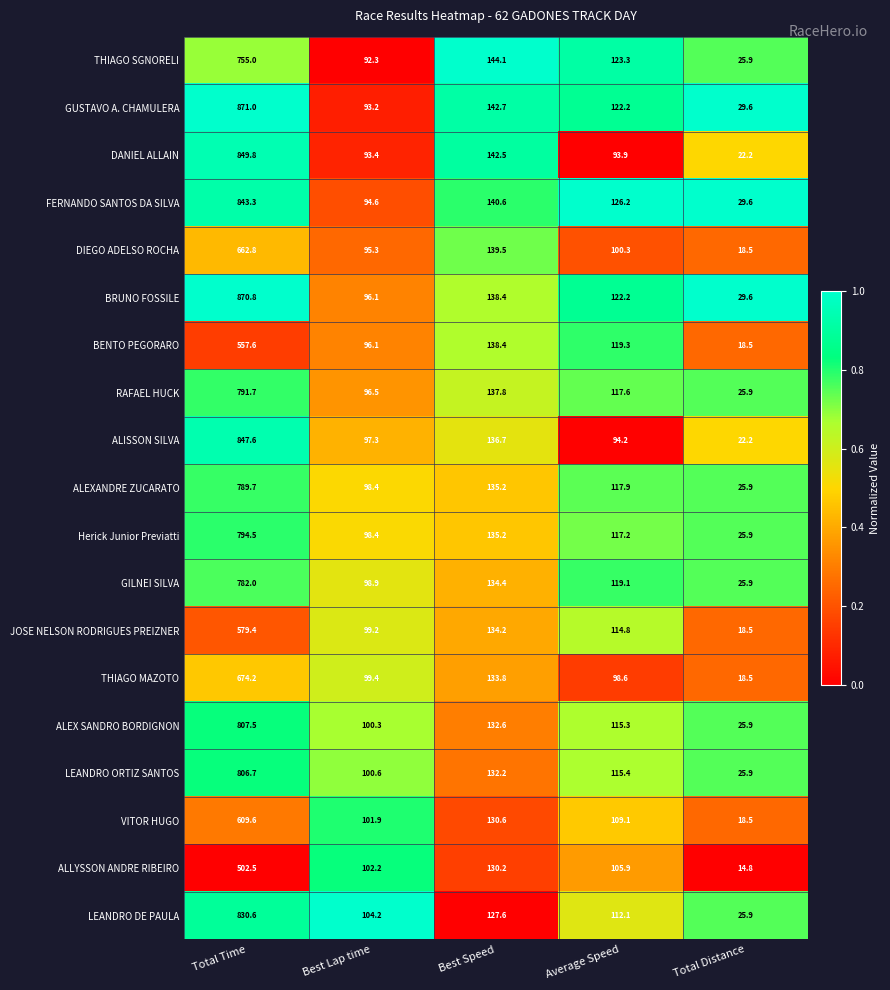

Which series has the largest total across all categories?

GUSTAVO A. CHAMULERA